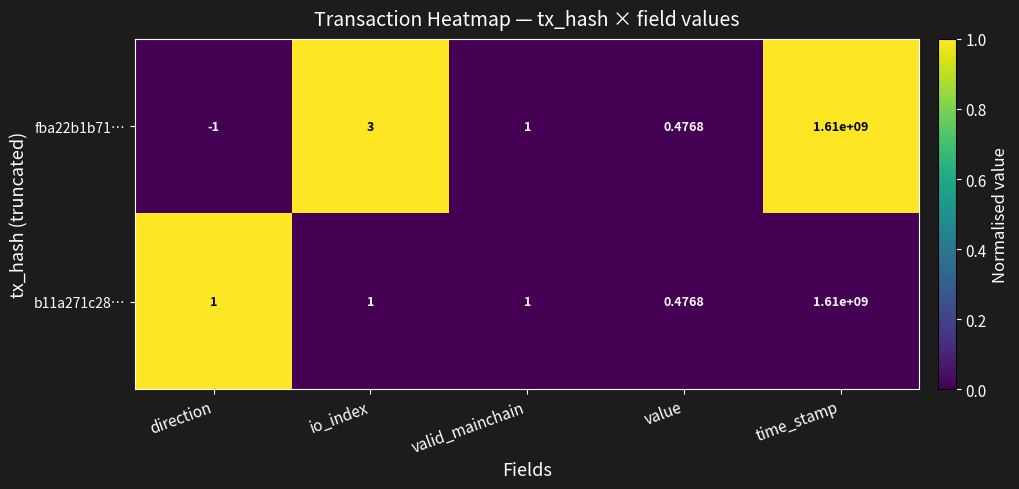

Is the value of fba22b1b71… at value greater than the value of b11a271c28… at direction?

No